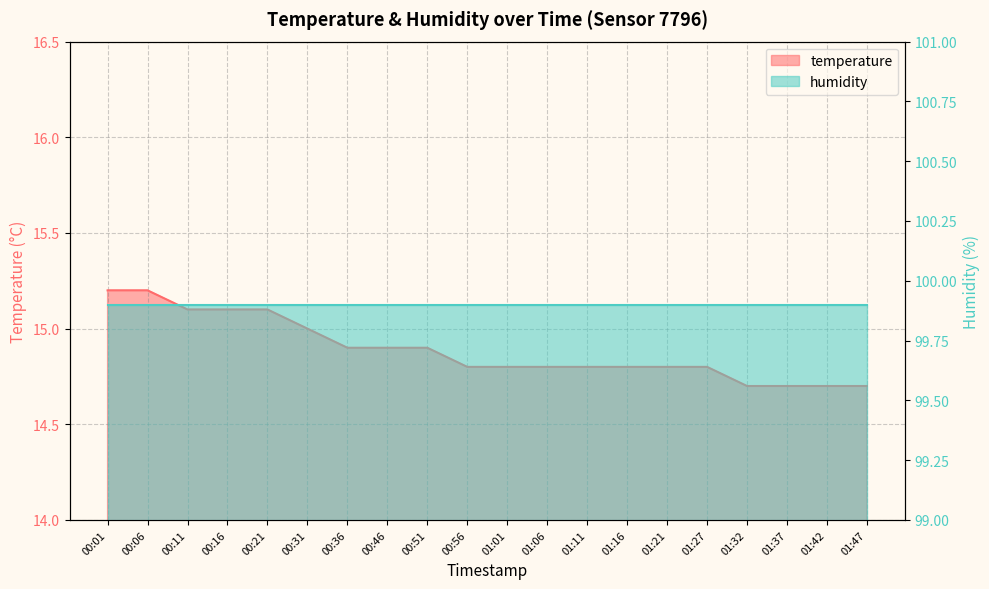

Which label corresponds to the largest value in the chart?

00:01